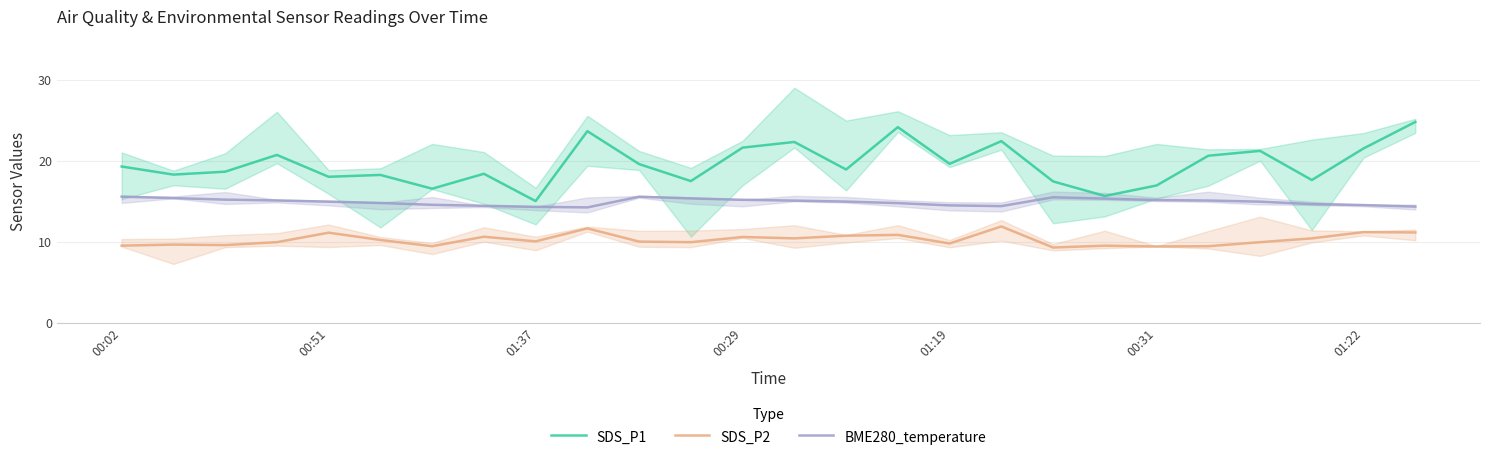

True or false: SDS_P1 and SDS_P2 intersect in this chart.

False